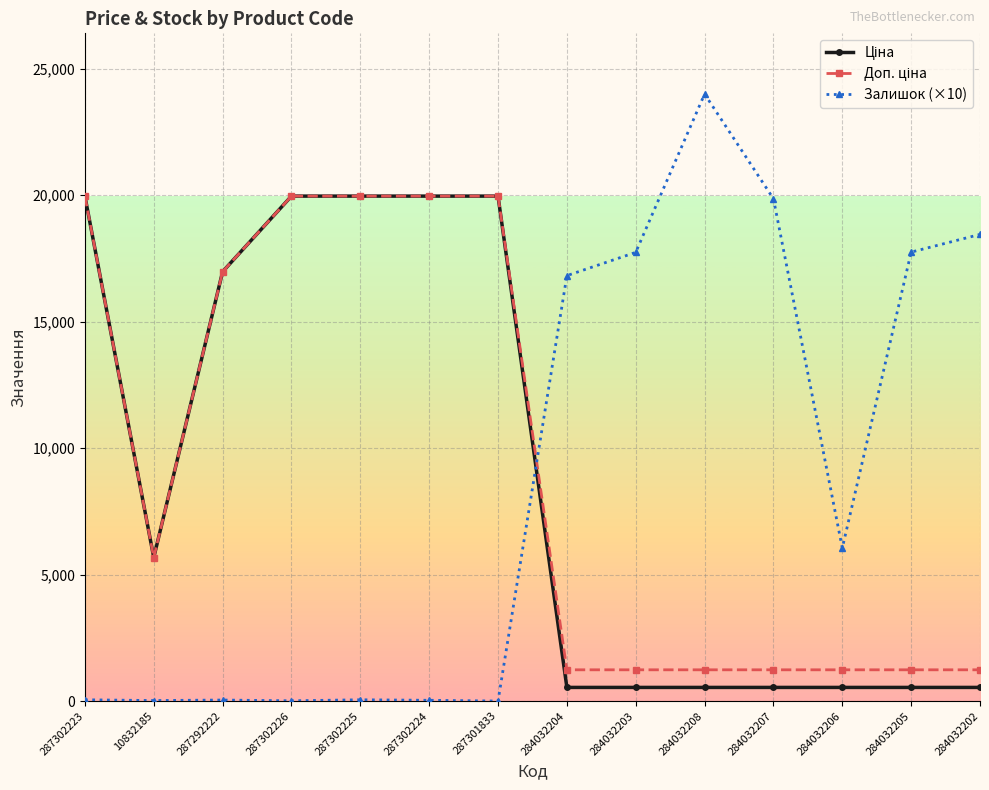

At how many categories does at least one series exceed 2140?

14